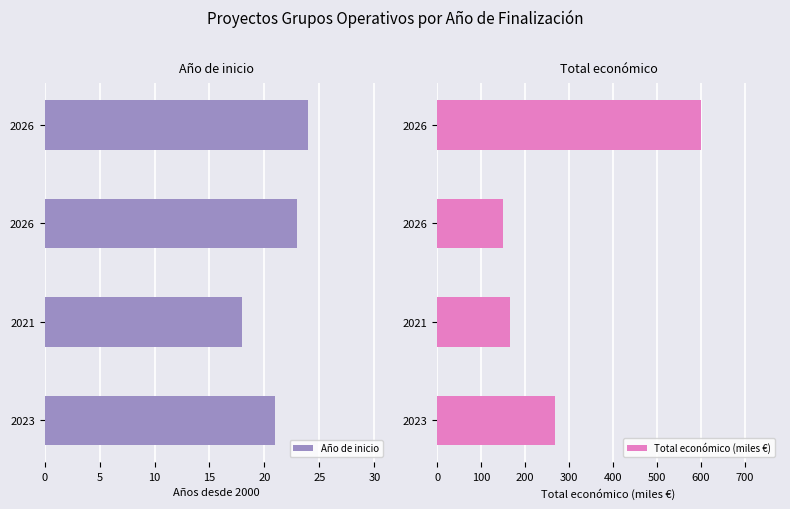

What is the smallest value displayed?

18.0